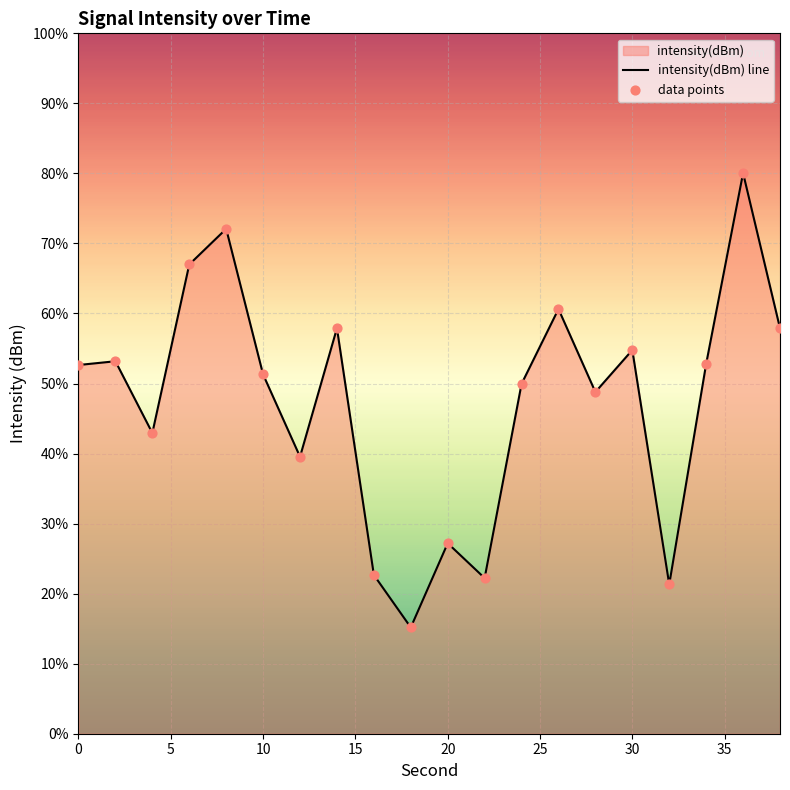

Which series has the largest Y range (max minus min)?

intensity(dBm) line